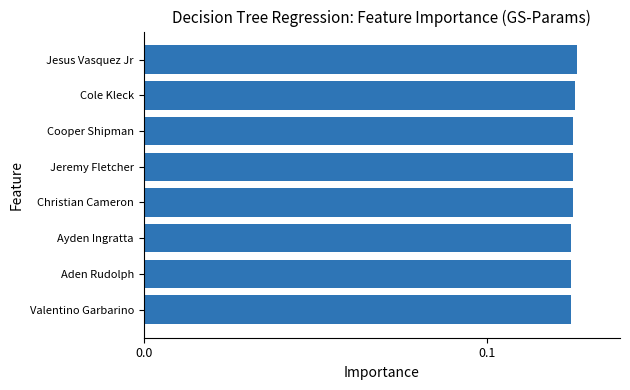

What is the sum of all values?

1.0